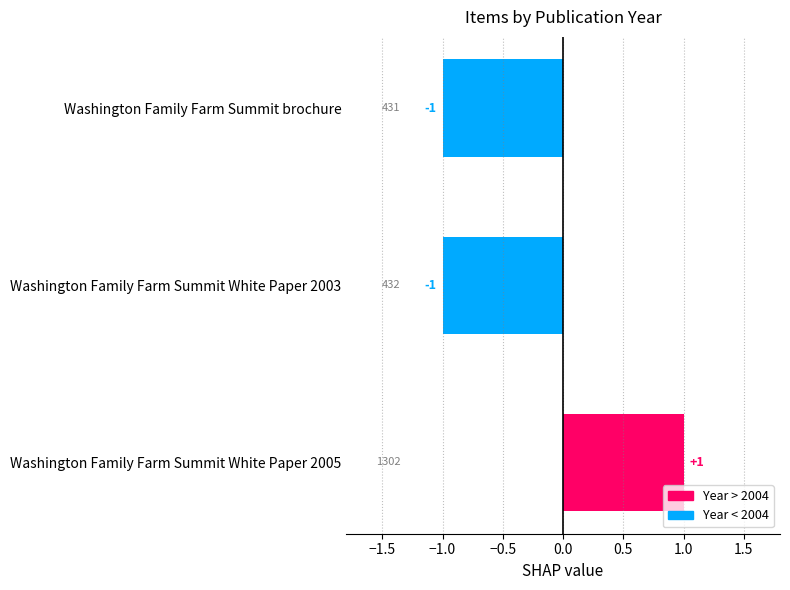

What is the label of the 1st bar from the top?

Washington Family Farm Summit brochure